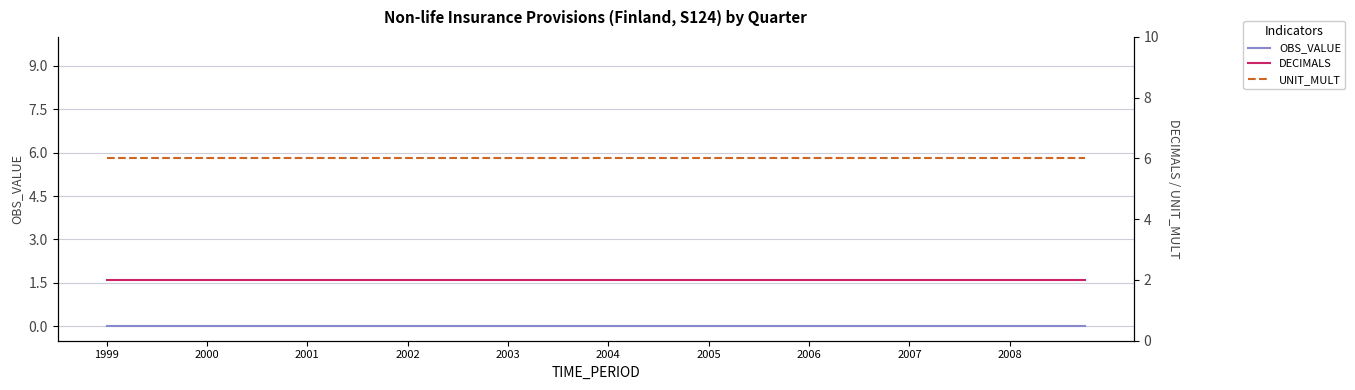

Which series has the widest spread of values?

OBS_VALUE